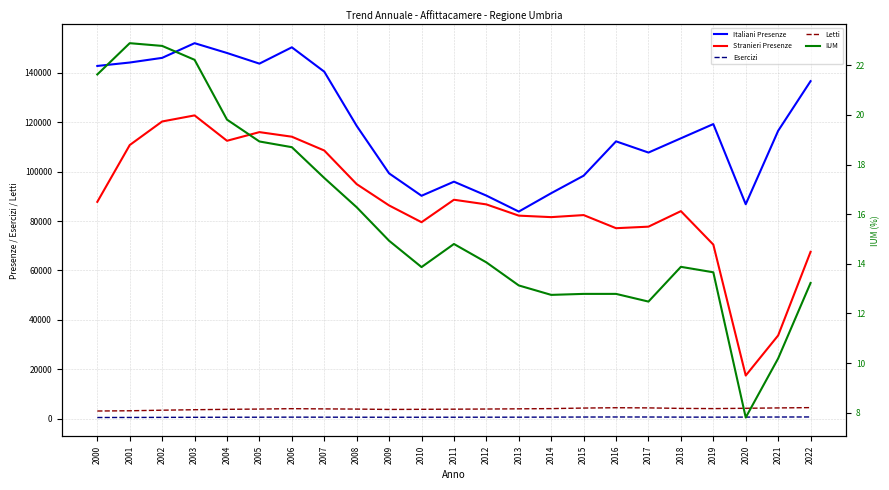

Reading left to right, list all the values displayed in this chart.

Italiani Presenze: 2000=142855.0	2001=144240.0	2002=146131.0	2003=152079.0	2004=148105.0	2005=143794.0	2006=150405.0	2007=140535.0	2008=118574.0	2009=99340.0	2010=90269.0	2011=95978.0	2012=90341.0	2013=83866.0	2014=91314.0	2015=98399.0	2016=112312.0	2017=107774.0	2018=113552.0	2019=119309.0	2020=86838.0	2021=116585.0	2022=136702.0
Stranieri Presenze: 2000=87804.0	2001=110814.0	2002=120364.0	2003=122823.0	2004=112544.0	2005=116050.0	2006=114192.0	2007=108604.0	2008=94985.0	2009=86350.0	2010=79558.0	2011=88658.0	2012=86773.0	2013=82219.0	2014=81614.0	2015=82444.0	2016=77133.0	2017=77754.0	2018=84044.0	2019=70493.0	2020=17451.0	2021=33690.0	2022=67567.0
Esercizi: 2000=448.0	2001=469.0	2002=504.0	2003=533.0	2004=554.0	2005=569.0	2006=596.0	2007=580.0	2008=568.0	2009=550.0	2010=556.0	2011=563.0	2012=572.0	2013=583.0	2014=608.0	2015=638.0	2016=657.0	2017=648.0	2018=607.0	2019=592.0	2020=613.0	2021=643.0	2022=669.0
Letti: 2000=3077.0	2001=3177.0	2002=3410.0	2003=3600.0	2004=3760.0	2005=3869.0	2006=4026.0	2007=3938.0	2008=3859.0	2009=3715.0	2010=3765.0	2011=3823.0	2012=3883.0	2013=3964.0	2014=4052.0	2015=4276.0	2016=4406.0	2017=4343.0	2018=4136.0	2019=4056.0	2020=4184.0	2021=4331.0	2022=4454.0
IUM: 2000=21.6	2001=22.9	2002=22.8	2003=22.2	2004=19.8	2005=18.9	2006=18.7	2007=17.5	2008=16.3	2009=14.9	2010=13.9	2011=14.8	2012=14.1	2013=13.1	2014=12.8	2015=12.8	2016=12.8	2017=12.5	2018=13.9	2019=13.7	2020=7.8	2021=10.2	2022=13.2